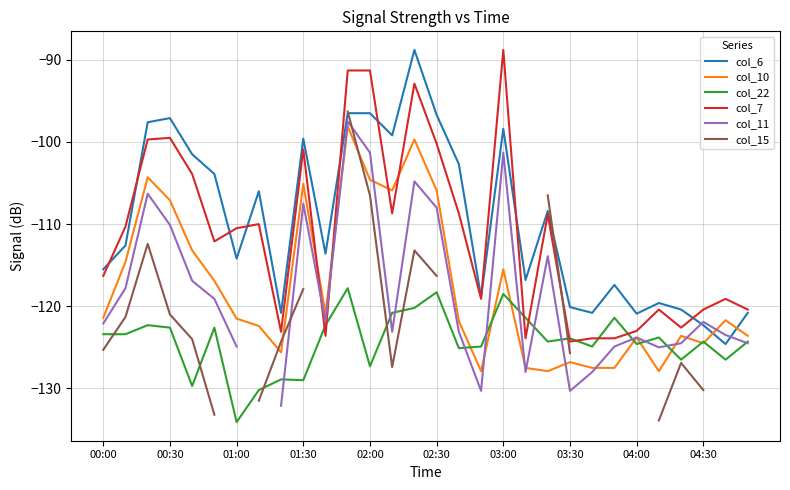

What is the lowest value of the col_6 series?

-124.6